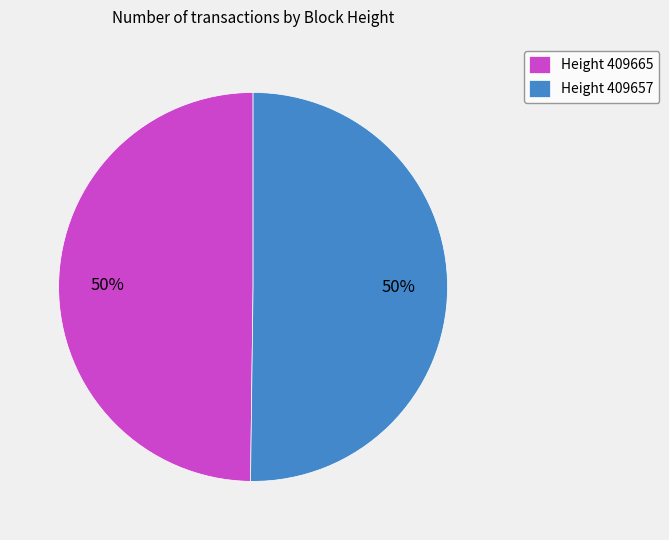

To the nearest percent, what is the average slice percentage?

50%